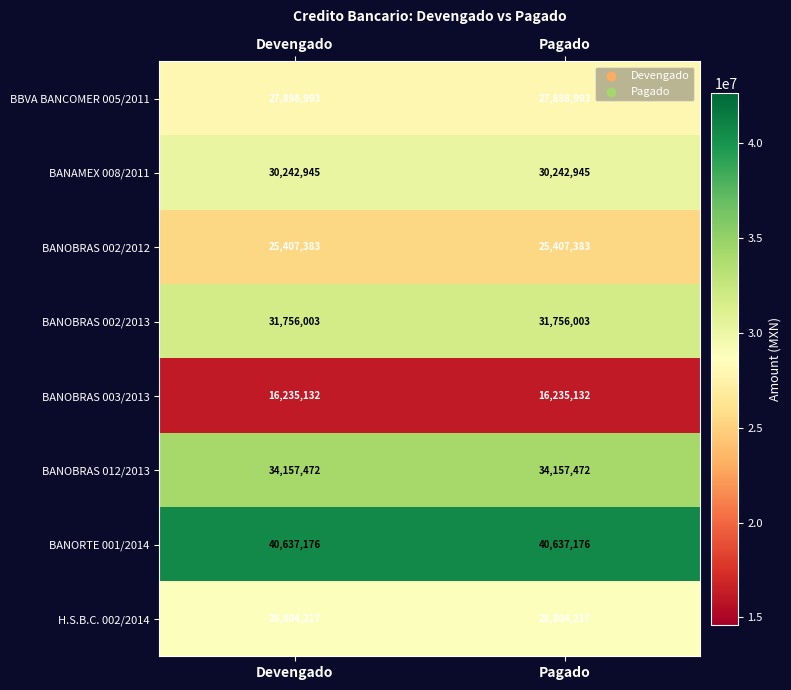

Reading left to right, what are all the values shown in this chart?

BBVA BANCOMER 005/2011: Devengado=27898993	Pagado=27898993
BANAMEX 008/2011: Devengado=30242945	Pagado=30242945
BANOBRAS 002/2012: Devengado=25407383	Pagado=25407383
BANOBRAS 002/2013: Devengado=31756003	Pagado=31756003
BANOBRAS 003/2013: Devengado=16235132	Pagado=16235132
BANOBRAS 012/2013: Devengado=34157472	Pagado=34157472
BANORTE 001/2014: Devengado=40637176	Pagado=40637176
H.S.B.C. 002/2014: Devengado=28804217	Pagado=28804217